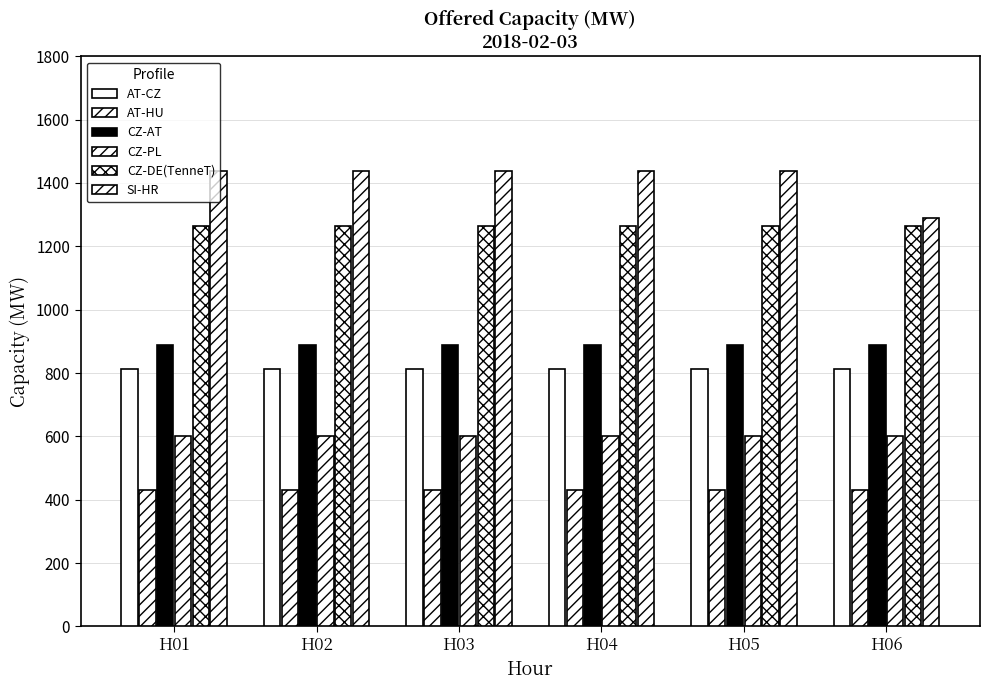

Are the bars grouped side by side (vs. stacked)?

Yes